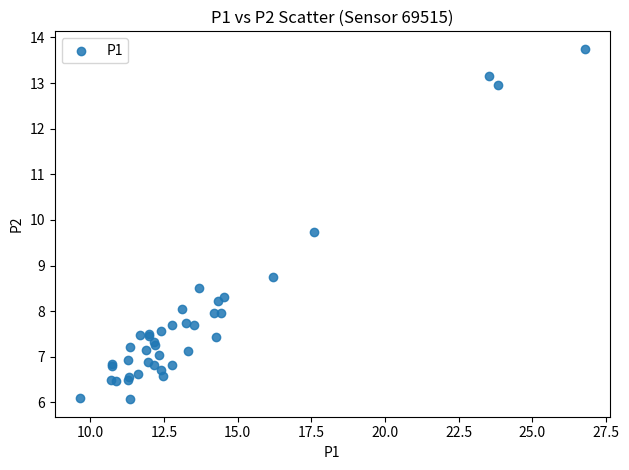

What Y value in the scatter plot is closest to 9?

8.8